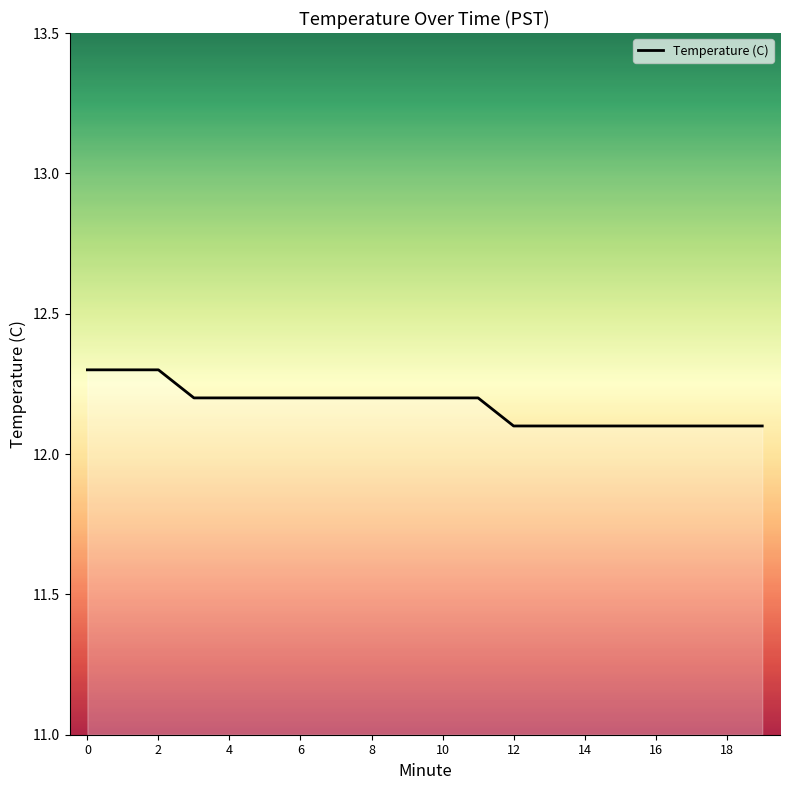

What is the smallest value displayed?

12.1